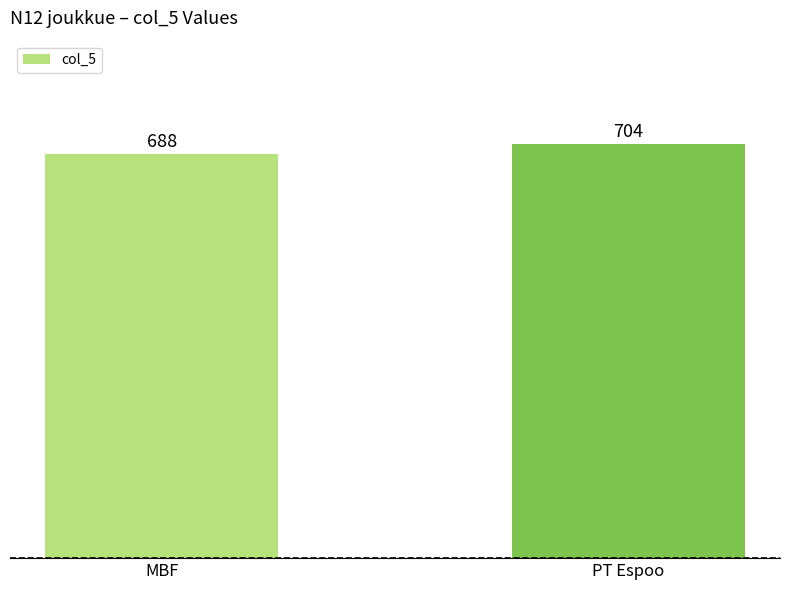

What is the label of the 1st bar from the left?

MBF